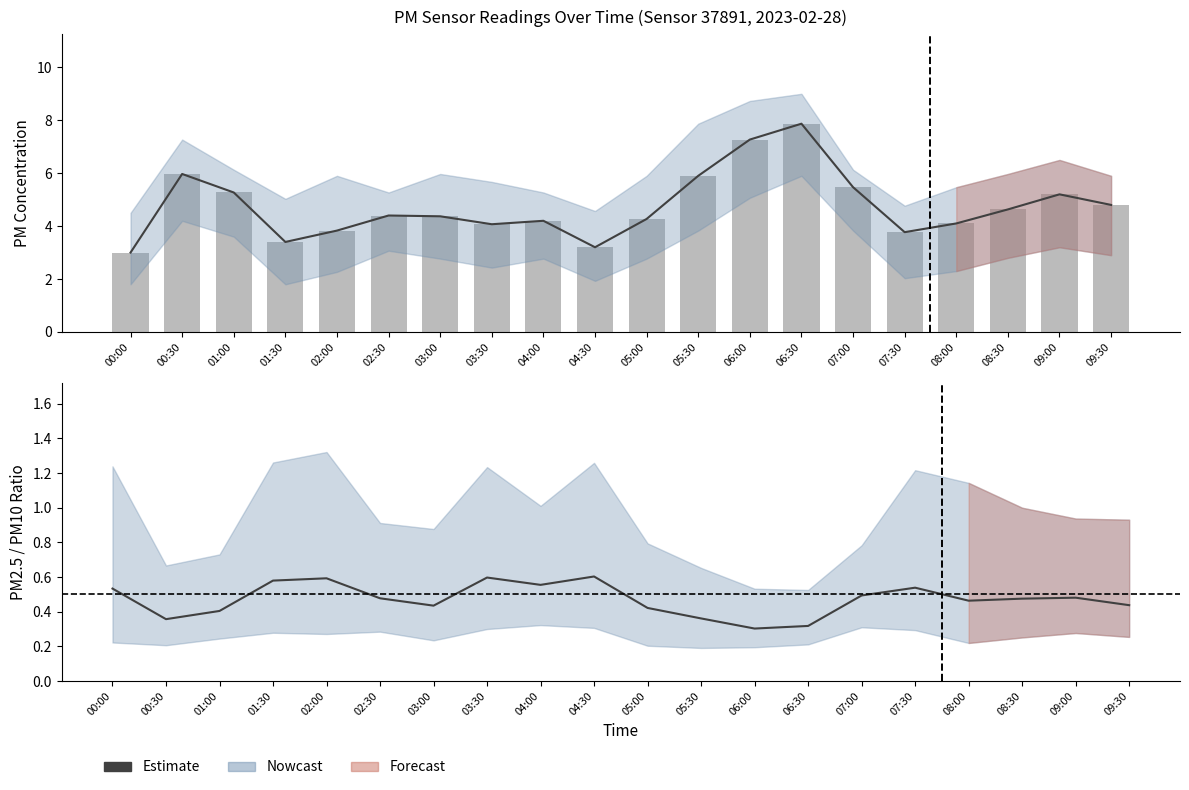

Which series has the widest spread of values?

P1 (PM10) raw